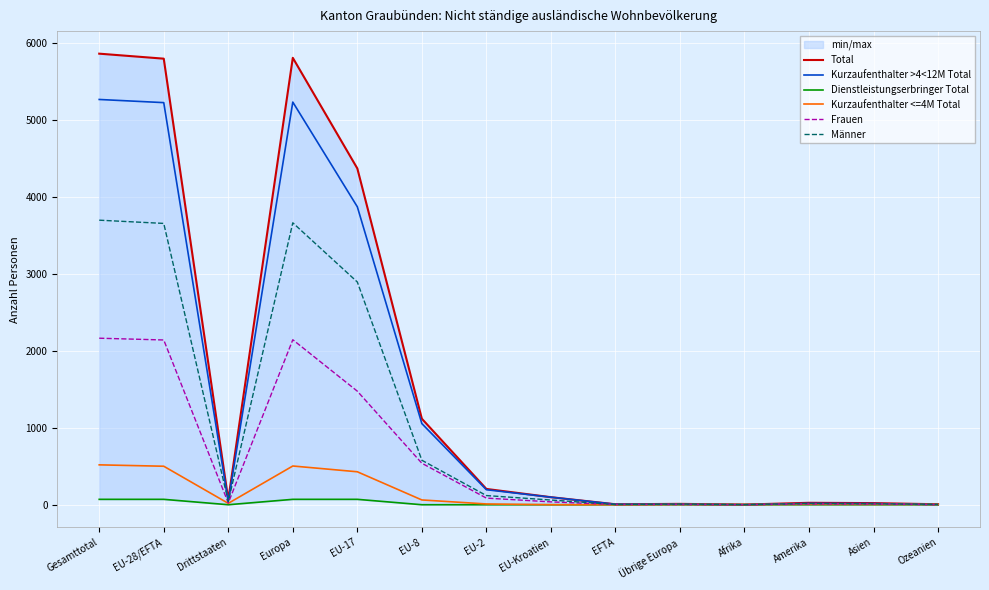

What position from the right is Amerika?

3